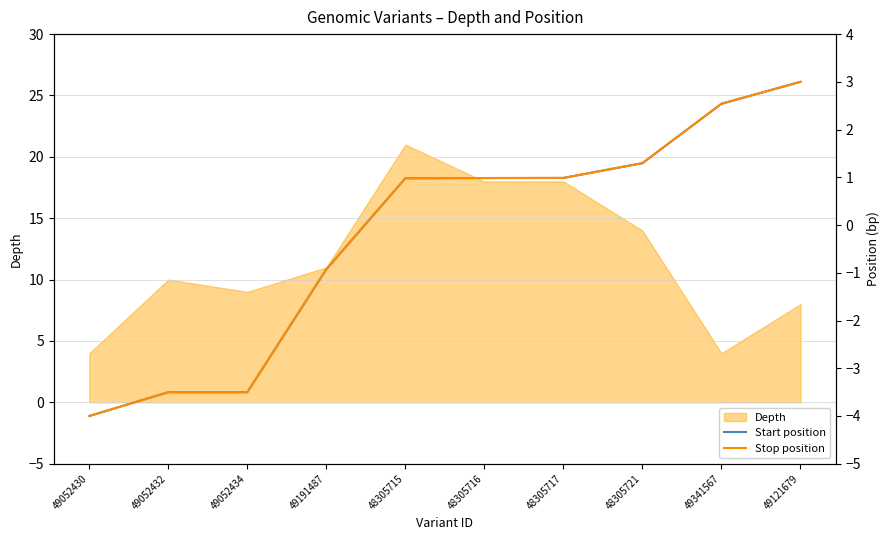

True or false: Start position has more than 1 interior local peaks.

False